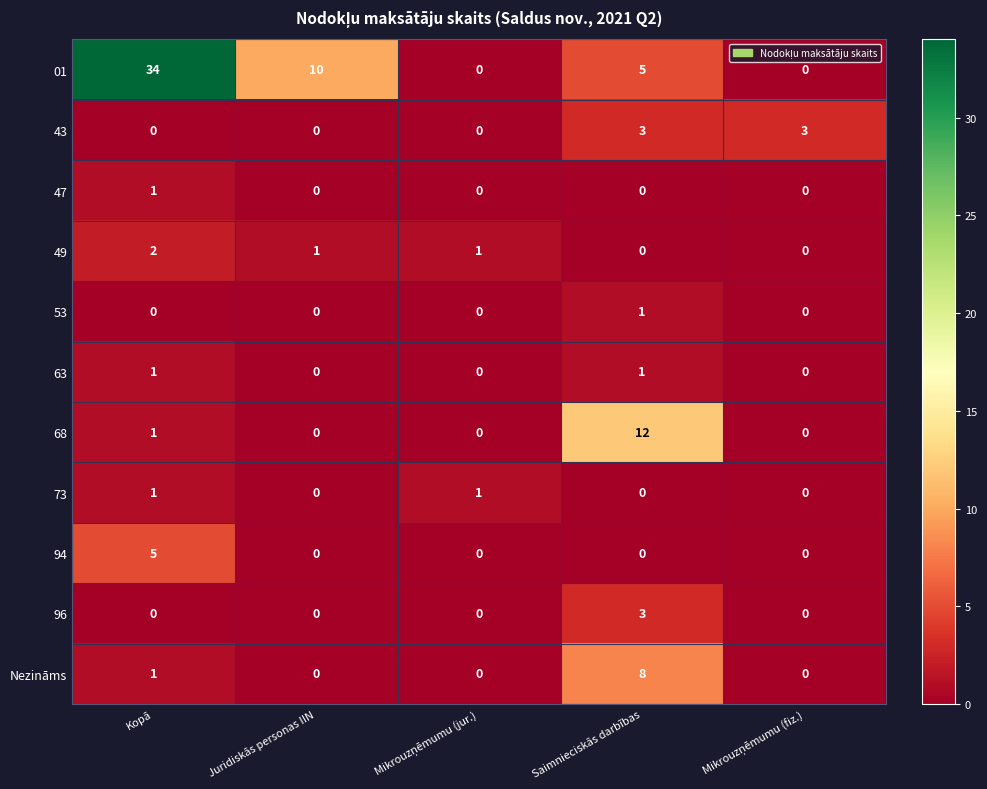

What is the difference between the Nezināms values at Saimnieciskās darbības and Kopā?

7